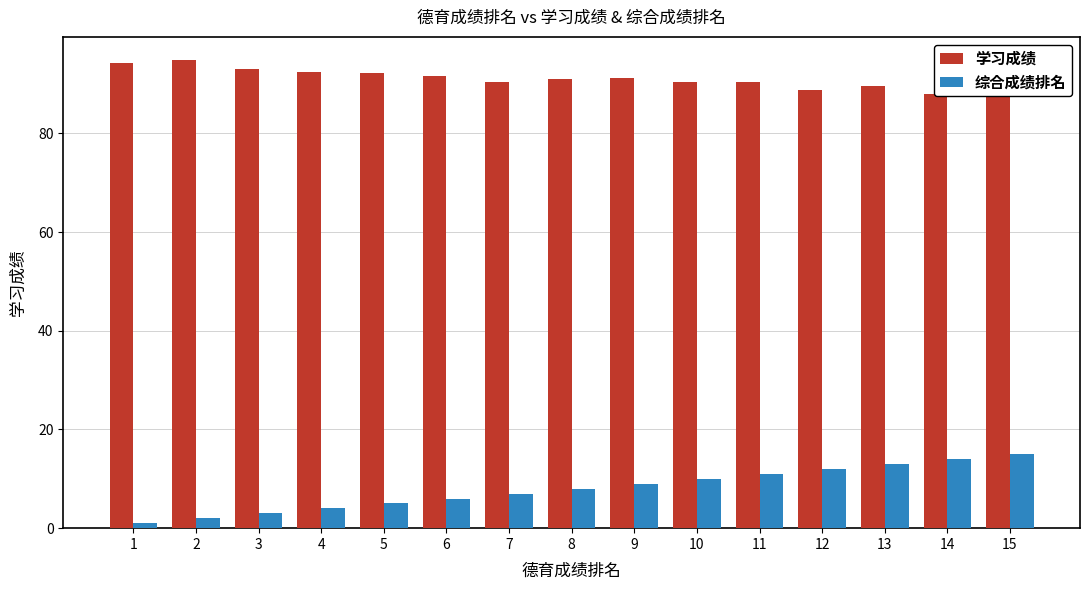

What value does the 学习成绩 series have at 5?

92.2